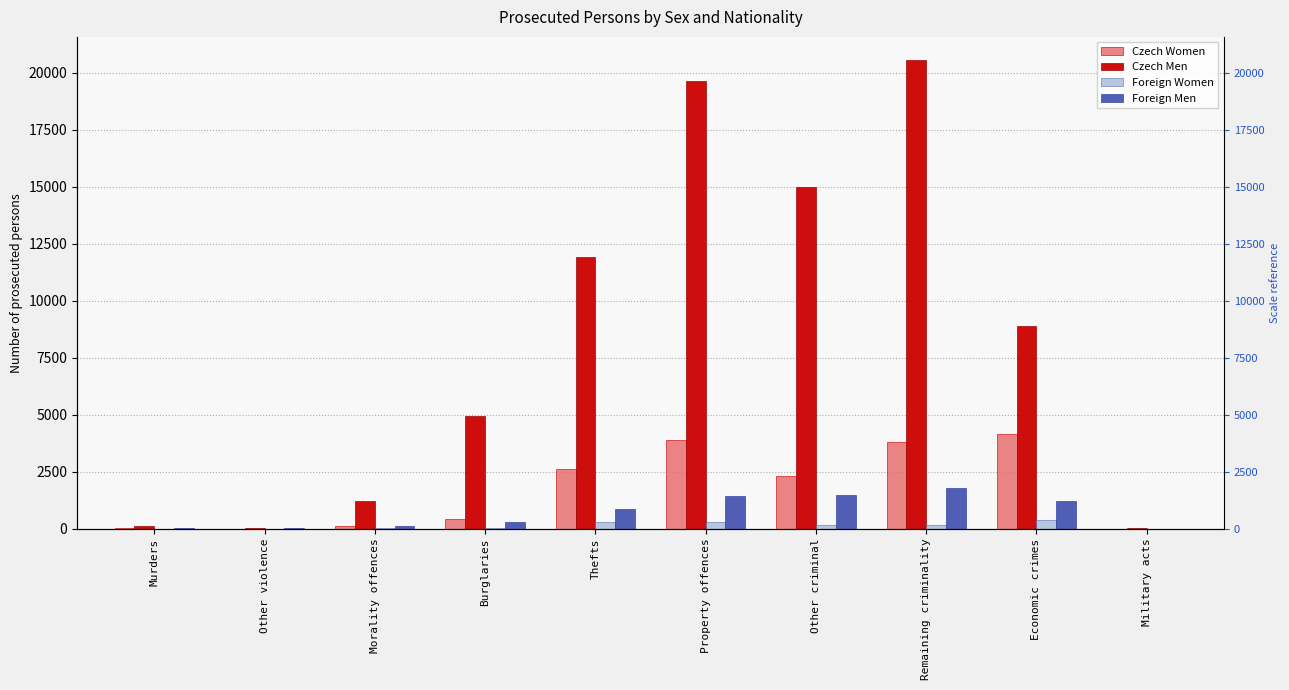

What is the difference between the Czech Men values at Economic crimes and Burglaries?

3970